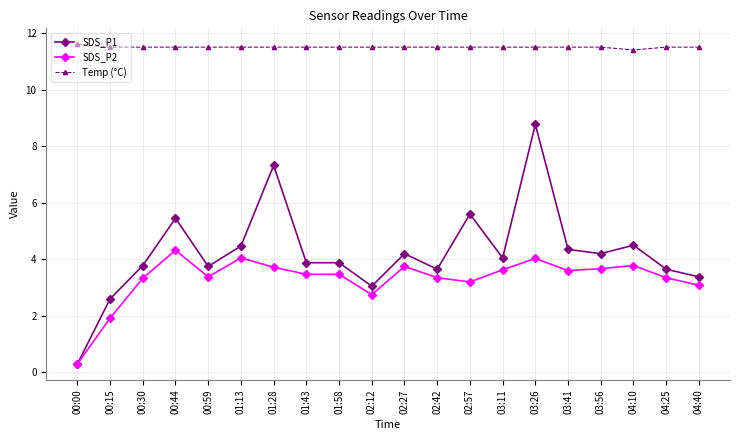

What is the difference between the highest and lowest values at 02:57?

8.3